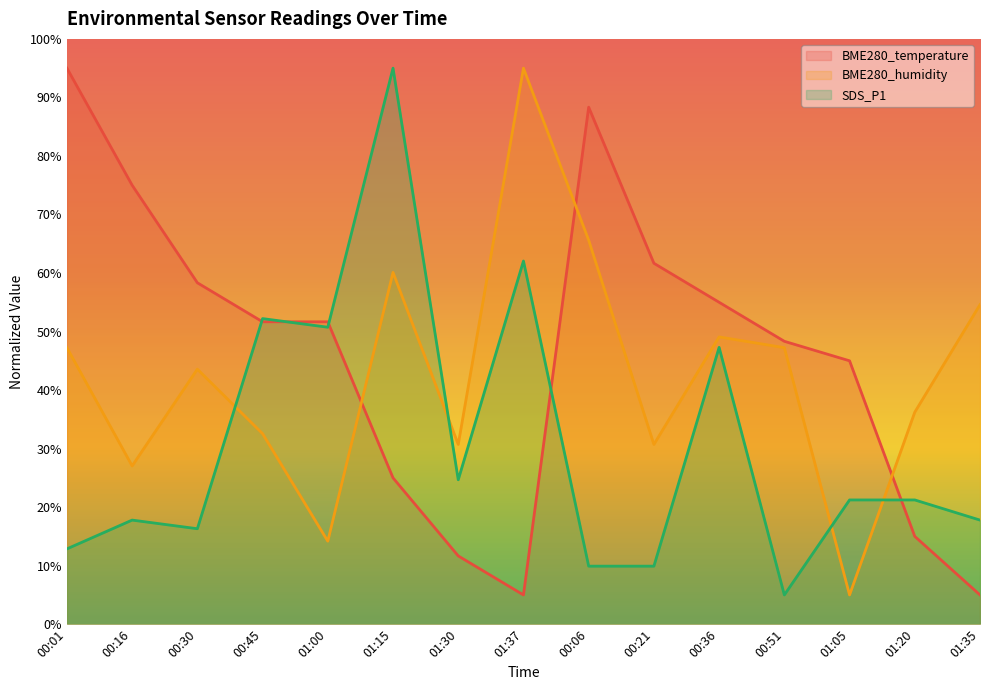

Where is the first local maximum for BME280_temperature?

00:06